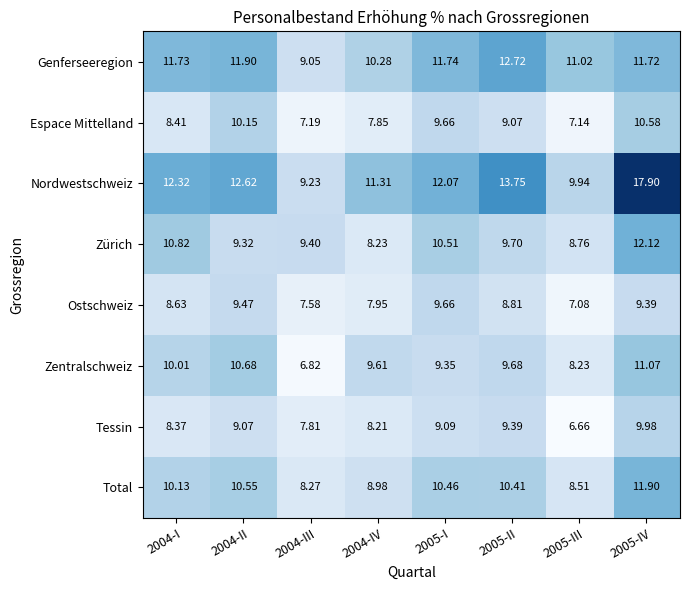

Which series has the largest range (max minus min)?

Nordwestschweiz